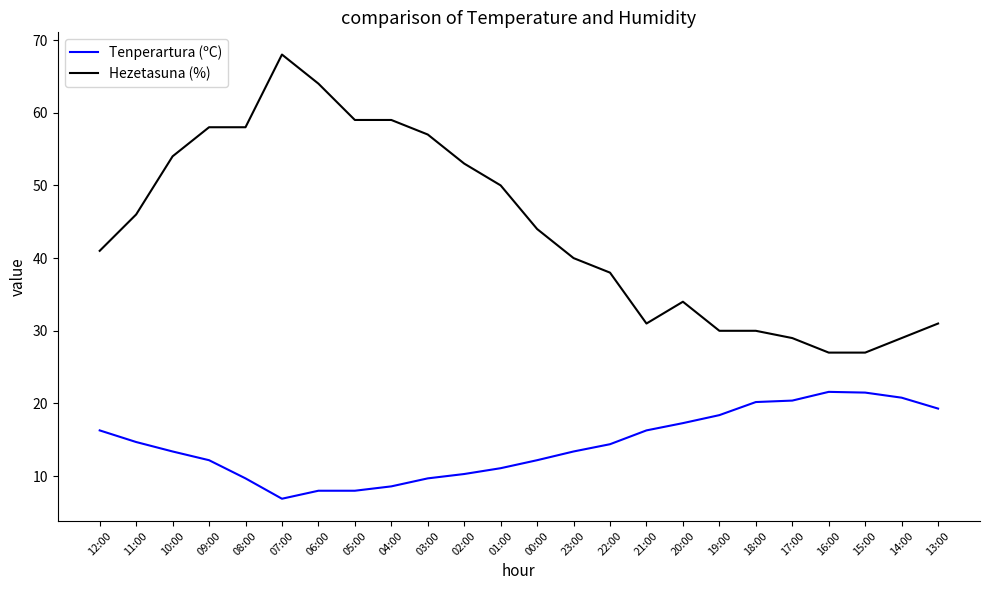

The value of Hezetasuna (%) at 12:00 is 41.0. True or false?

True